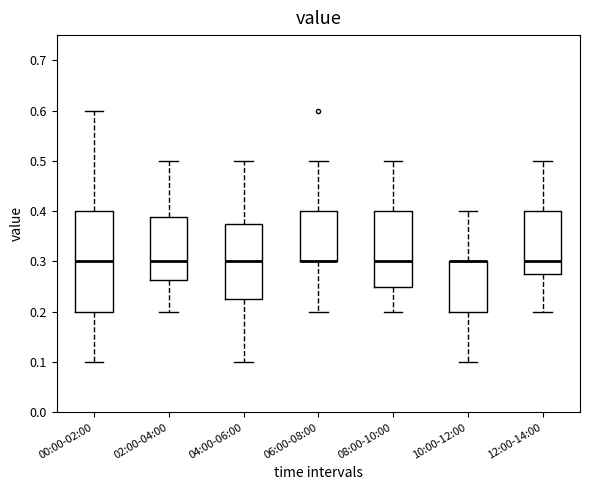

Where is the lower edge of the box for 06:00-08:00 on the y-axis? The values are not printed on the chart, so give them approximately, as read against the axis.

0.30